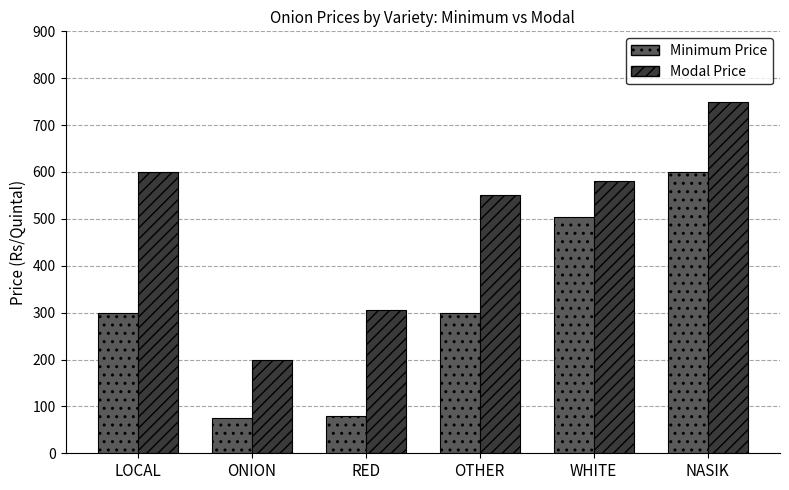

Rank the series by their average value, from highest to lowest.

Modal Price, Minimum Price